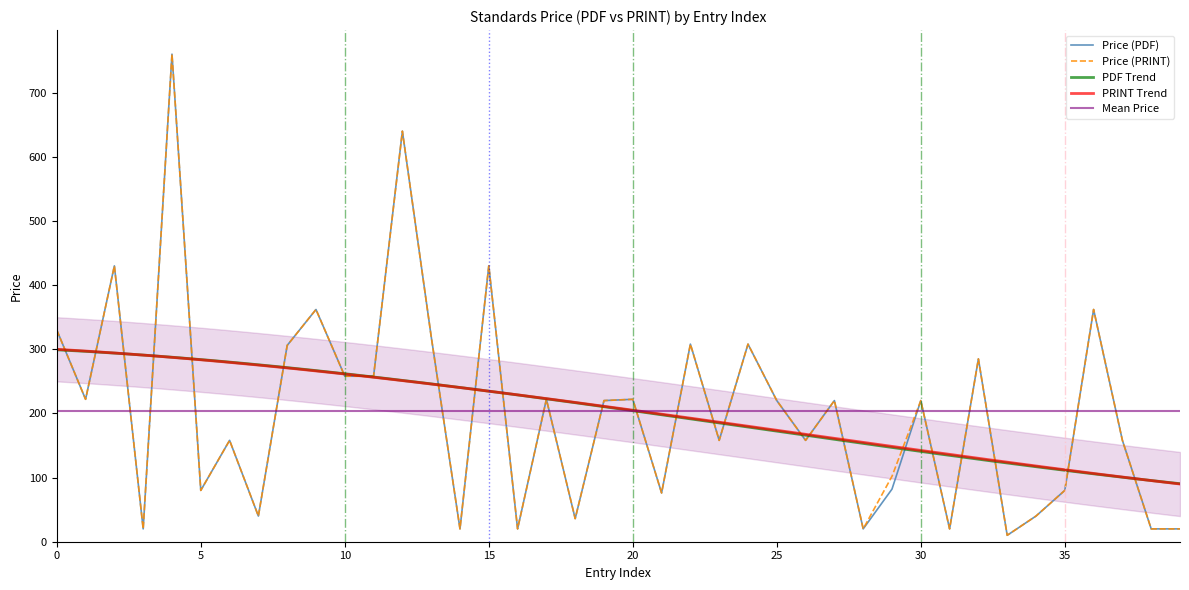

What is the maximum value for Price (PDF)?

760